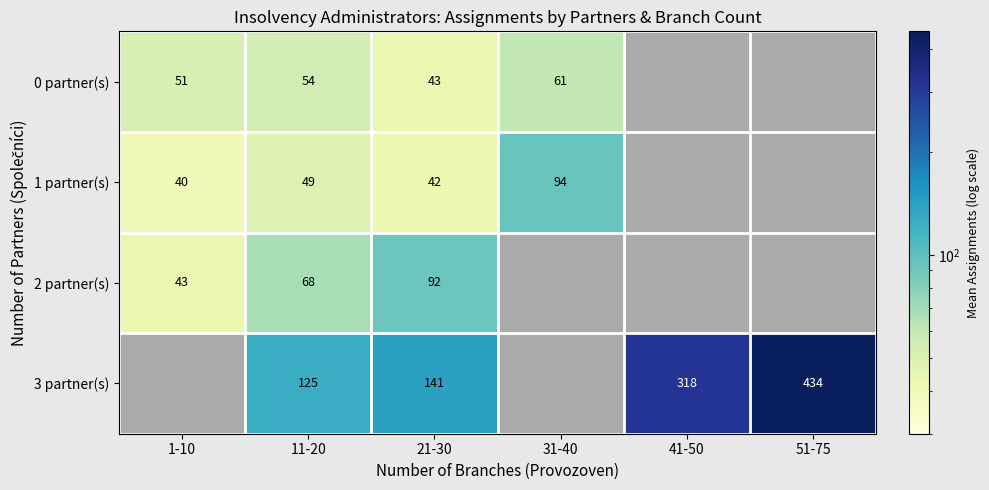

The 2 partner(s) series shows 43 at 1-10. True or false?

True